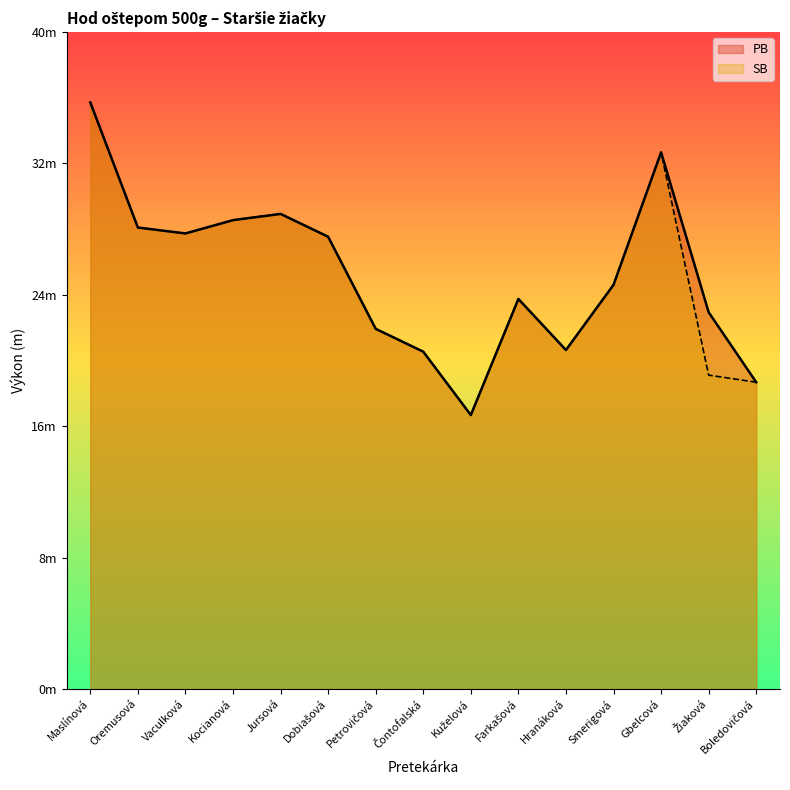

What is the difference between the maximum and minimum values in the PB series?

19.0